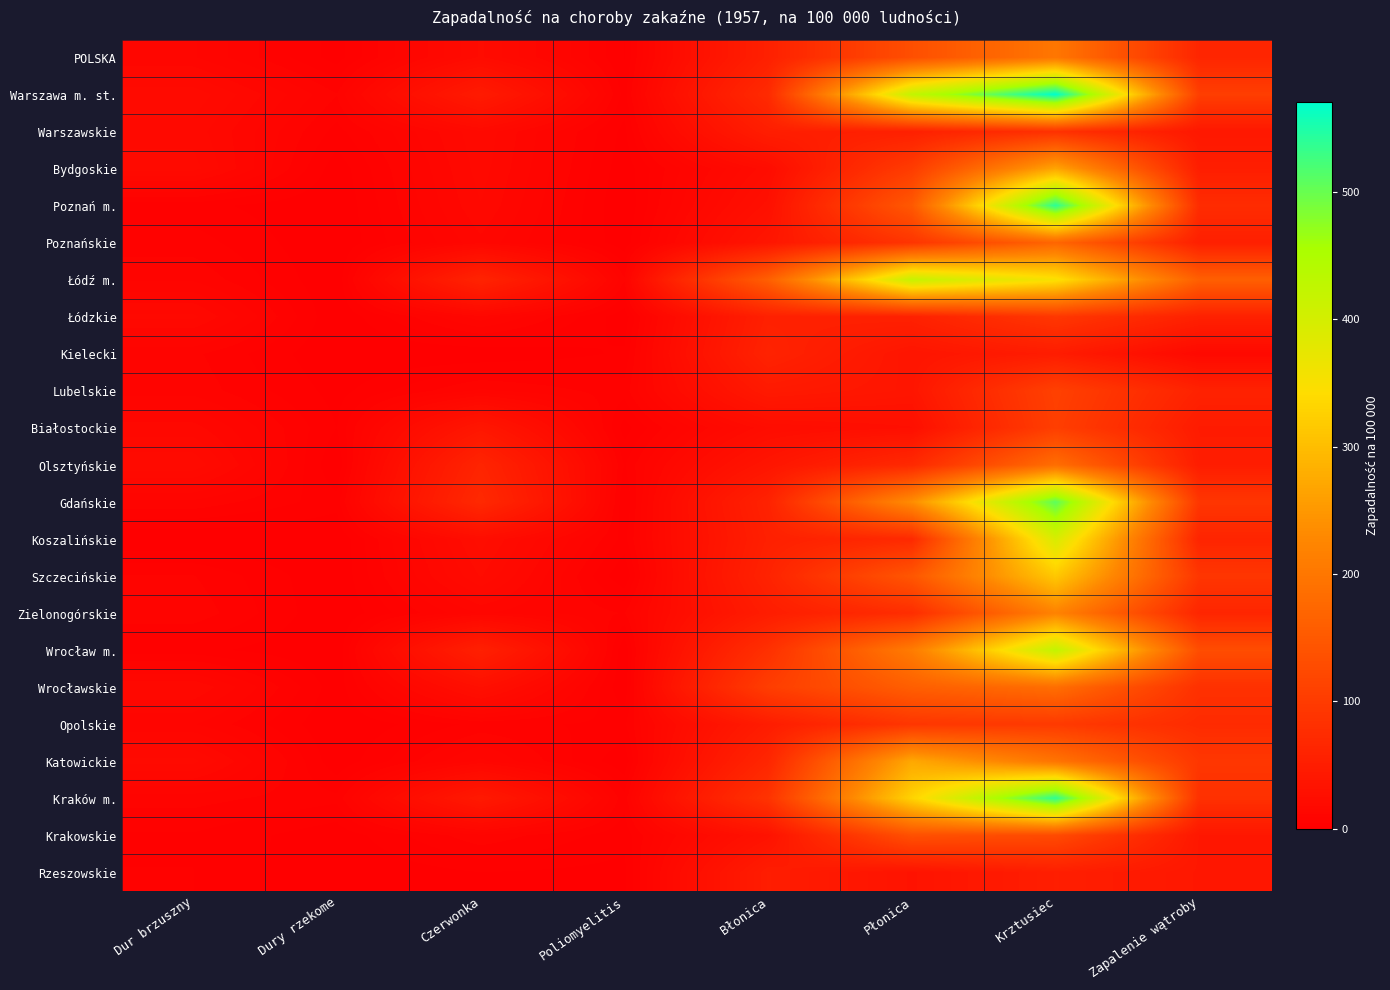

Reading left to right, extract all data points from this chart.

POLSKA: Dur brzuszny=11.4	Dury rzekome=1.1	Czerwonka=20.5	Poliomyelitis=2.1	Błonica=54.8	Płonica=133.0	Krztusiec=199.6	Zapalenie wątroby=64.0
Warszawa m. st.: Dur brzuszny=19.4	Dury rzekome=6.8	Czerwonka=45.7	Poliomyelitis=3.4	Błonica=72.0	Płonica=421.8	Krztusiec=570.4	Zapalenie wątroby=105.1
Warszawskie: Dur brzuszny=16.9	Dury rzekome=3.6	Czerwonka=17.4	Poliomyelitis=1.5	Błonica=50.8	Płonica=54.4	Krztusiec=83.1	Zapalenie wątroby=40.5
Bydgoskie: Dur brzuszny=18.8	Dury rzekome=0.7	Czerwonka=16.7	Poliomyelitis=0.7	Błonica=21.7	Płonica=101.5	Krztusiec=267.5	Zapalenie wątroby=50.7
Poznań m.: Dur brzuszny=3.1	Dury rzekome=0.0	Czerwonka=15.5	Poliomyelitis=0.0	Błonica=27.9	Płonica=149.1	Krztusiec=540.6	Zapalenie wątroby=74.5
Poznańskie: Dur brzuszny=5.5	Dury rzekome=0.0	Czerwonka=12.8	Poliomyelitis=0.6	Błonica=37.1	Płonica=89.4	Krztusiec=171.0	Zapalenie wątroby=53.6
Łódź m.: Dur brzuszny=8.6	Dury rzekome=0.0	Czerwonka=60.5	Poliomyelitis=6.9	Błonica=160.8	Płonica=418.4	Krztusiec=351.0	Zapalenie wątroby=160.8
Łódzkie: Dur brzuszny=16.2	Dury rzekome=0.0	Czerwonka=12.5	Poliomyelitis=0.7	Błonica=54.7	Płonica=56.1	Krztusiec=93.1	Zapalenie wątroby=56.1
Kielecki: Dur brzuszny=7.2	Dury rzekome=0.0	Czerwonka=0.0	Poliomyelitis=2.6	Błonica=59.3	Płonica=35.6	Krztusiec=48.1	Zapalenie wątroby=15.8
Lubelskie: Dur brzuszny=8.1	Dury rzekome=1.3	Czerwonka=9.4	Poliomyelitis=5.4	Błonica=43.9	Płonica=37.1	Krztusiec=109.3	Zapalenie wątroby=58.0
Białostockie: Dur brzuszny=14.3	Dury rzekome=2.2	Czerwonka=38.4	Poliomyelitis=1.1	Błonica=22.0	Płonica=26.4	Krztusiec=105.5	Zapalenie wątroby=46.1
Olsztyńskie: Dur brzuszny=19.6	Dury rzekome=0.0	Czerwonka=61.5	Poliomyelitis=4.2	Błonica=36.4	Płonica=69.9	Krztusiec=184.5	Zapalenie wątroby=48.9
Gdańskie: Dur brzuszny=8.3	Dury rzekome=3.1	Czerwonka=69.5	Poliomyelitis=2.1	Błonica=58.1	Płonica=235.5	Krztusiec=507.5	Zapalenie wątroby=91.3
Koszalińskie: Dur brzuszny=0.0	Dury rzekome=0.0	Czerwonka=23.4	Poliomyelitis=3.6	Błonica=54.1	Płonica=70.3	Krztusiec=394.8	Zapalenie wątroby=61.3
Szczecińskie: Dur brzuszny=6.8	Dury rzekome=0.0	Czerwonka=20.3	Poliomyelitis=0.0	Błonica=59.3	Płonica=145.7	Krztusiec=315.0	Zapalenie wątroby=91.5
Zielonogórskie: Dur brzuszny=8.2	Dury rzekome=0.0	Czerwonka=11.5	Poliomyelitis=6.5	Błonica=49.2	Płonica=77.2	Krztusiec=219.9	Zapalenie wątroby=64.0
Wrocław m.: Dur brzuszny=3.0	Dury rzekome=0.0	Czerwonka=54.5	Poliomyelitis=0.0	Błonica=81.7	Płonica=208.8	Krztusiec=423.8	Zapalenie wątroby=130.1
Wrocławskie: Dur brzuszny=15.6	Dury rzekome=0.7	Czerwonka=26.9	Poliomyelitis=0.0	Błonica=104.1	Płonica=159.4	Krztusiec=185.2	Zapalenie wątroby=82.7
Opolskie: Dur brzuszny=9.1	Dury rzekome=0.0	Czerwonka=5.2	Poliomyelitis=3.9	Błonica=48.4	Płonica=91.5	Krztusiec=98.1	Zapalenie wątroby=73.3
Katowickie: Dur brzuszny=18.6	Dury rzekome=0.4	Czerwonka=11.7	Poliomyelitis=0.4	Błonica=64.8	Płonica=271.7	Krztusiec=195.6	Zapalenie wątroby=92.8
Kraków m.: Dur brzuszny=7.6	Dury rzekome=5.1	Czerwonka=43.4	Poliomyelitis=5.1	Błonica=86.8	Płonica=329.5	Krztusiec=538.7	Zapalenie wątroby=81.7
Krakowskie: Dur brzuszny=4.2	Dury rzekome=0.6	Czerwonka=8.4	Poliomyelitis=3.0	Błonica=31.6	Płonica=135.4	Krztusiec=125.5	Zapalenie wątroby=39.5
Rzeszowskie: Dur brzuszny=4.5	Dury rzekome=0.0	Czerwonka=2.2	Poliomyelitis=1.5	Błonica=49.3	Płonica=32.8	Krztusiec=51.5	Zapalenie wątroby=39.6